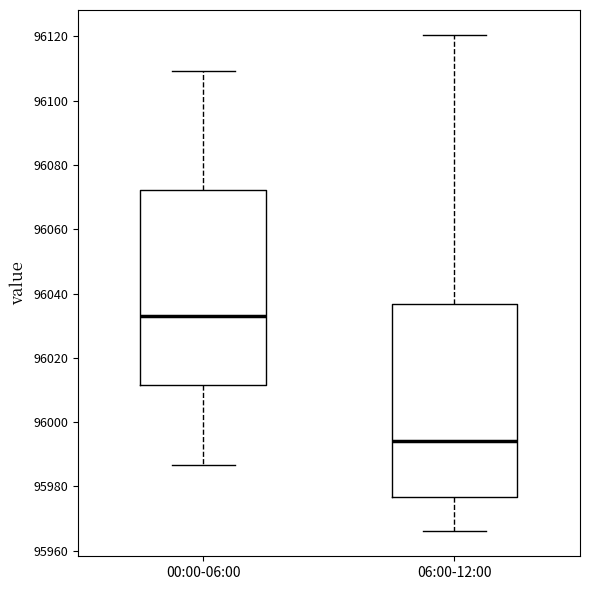

Where does the median line of the box for 00:00-06:00 sit on the y-axis? The values are not printed on the chart, so give them approximately, as read against the axis.

96034